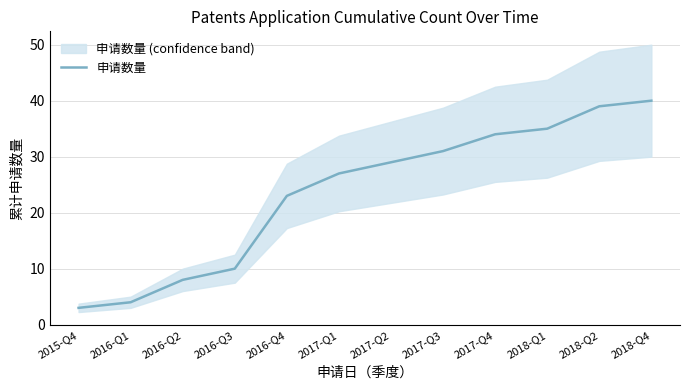

Count the number of data series in this chart.

1